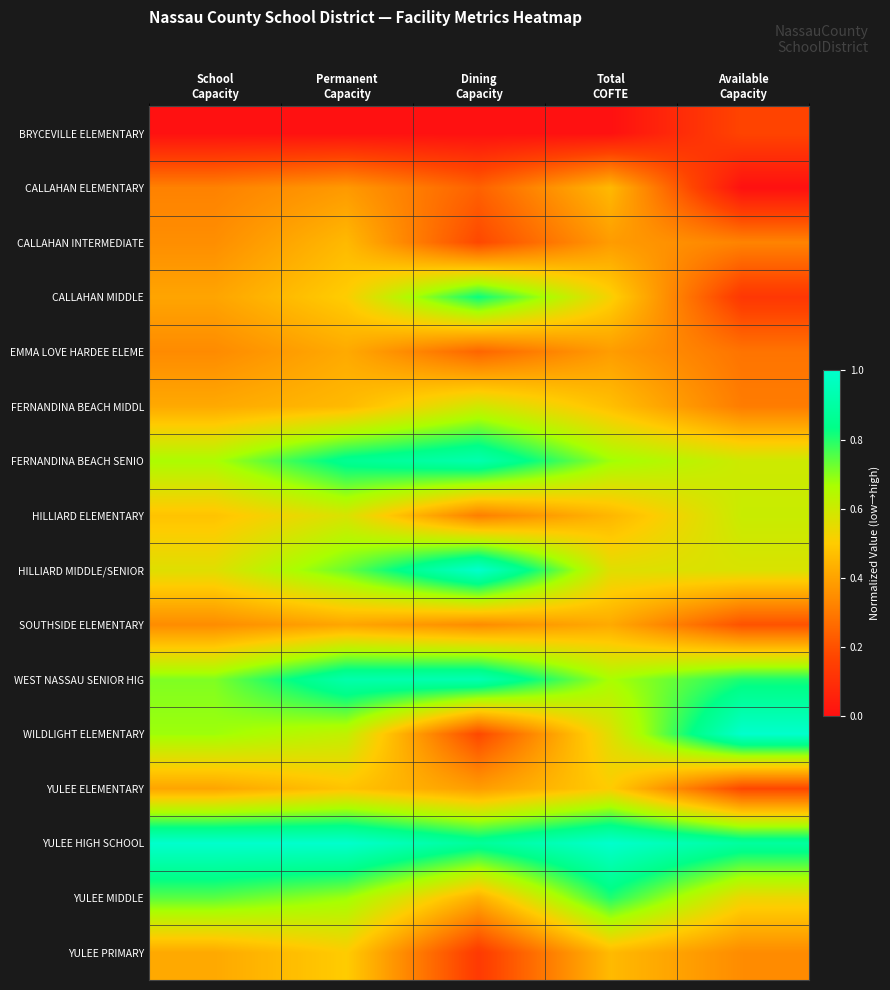

How many categories are shown in the chart?

5